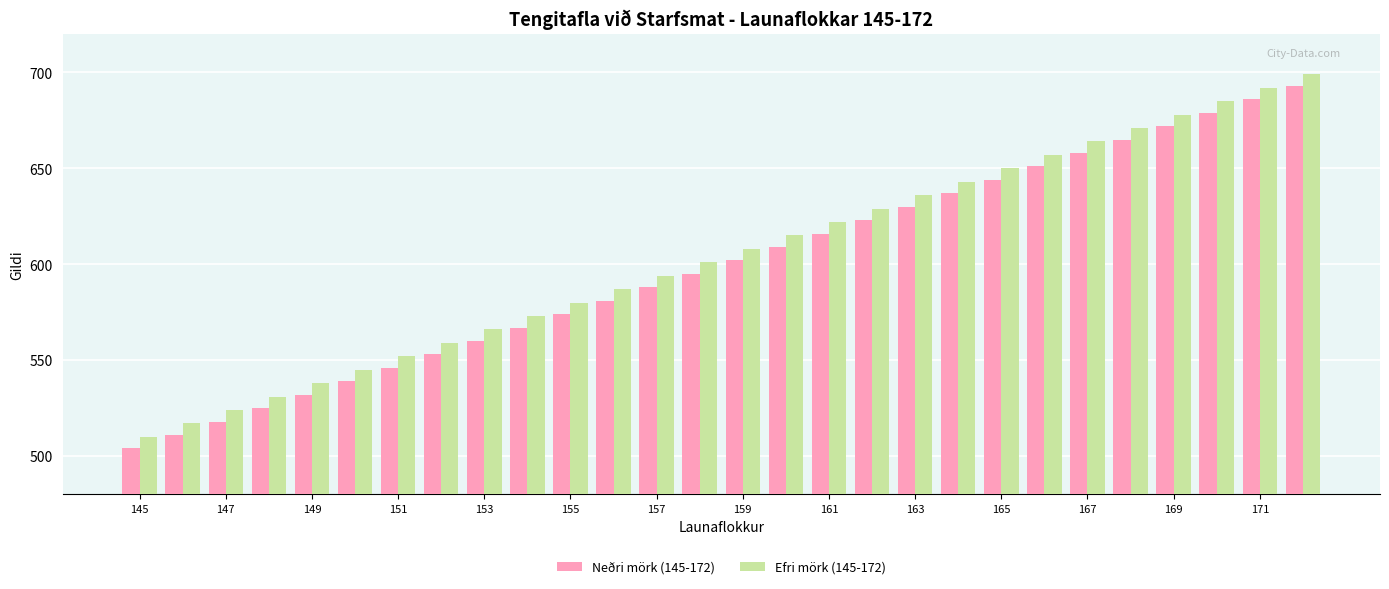

What is the difference between the maximum and minimum values in the Neðri mörk (145-172) series?

189